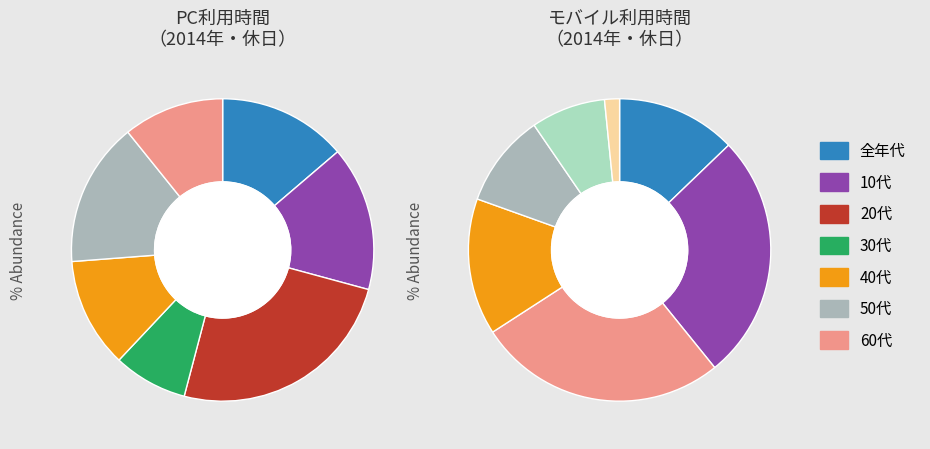

To the nearest percent, what percentage of the pie is 40代?

12%